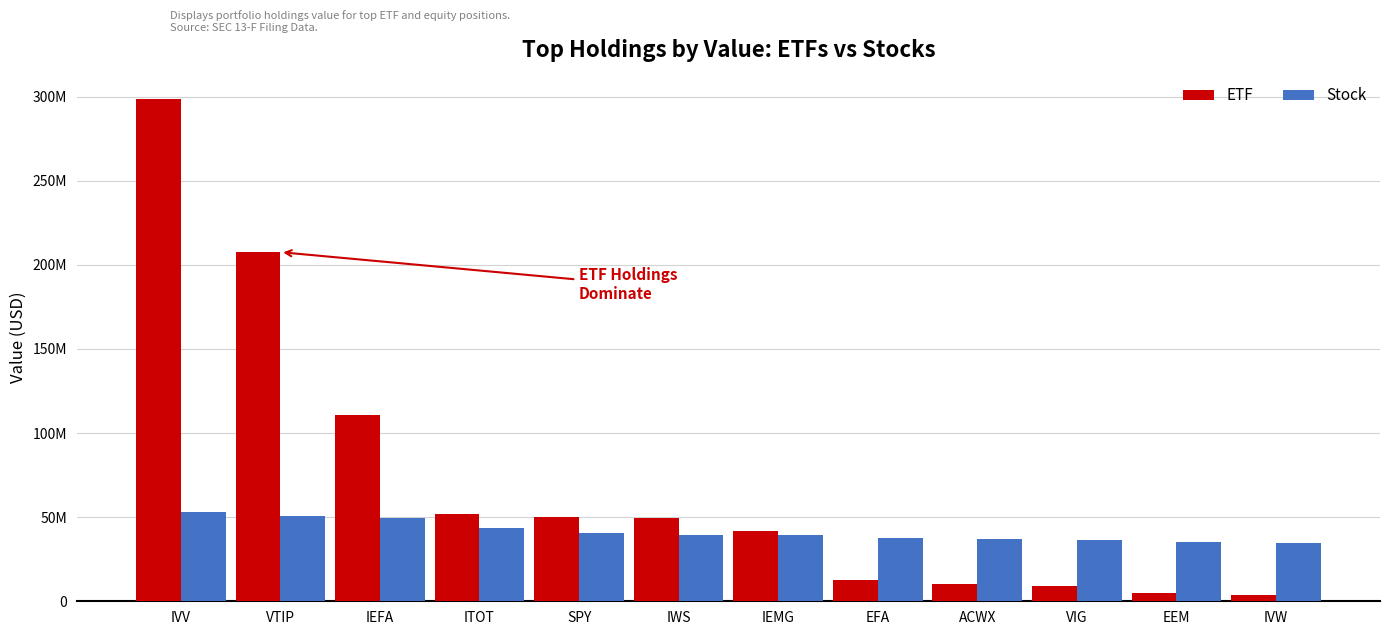

What is the average value of the Stock series?

41441018